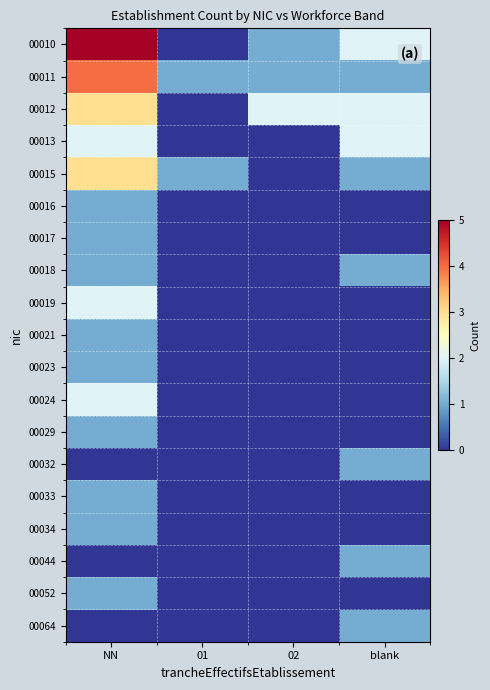

Reading left to right, what are all the values shown in this chart?

00010: NN=5	01=0	02=1	blank=2
00011: NN=4	01=1	02=1	blank=1
00012: NN=3	01=0	02=2	blank=2
00013: NN=2	01=0	02=0	blank=2
00015: NN=3	01=1	02=0	blank=1
00016: NN=1	01=0	02=0	blank=0
00017: NN=1	01=0	02=0	blank=0
00018: NN=1	01=0	02=0	blank=1
00019: NN=2	01=0	02=0	blank=0
00021: NN=1	01=0	02=0	blank=0
00023: NN=1	01=0	02=0	blank=0
00024: NN=2	01=0	02=0	blank=0
00029: NN=1	01=0	02=0	blank=0
00032: NN=0	01=0	02=0	blank=1
00033: NN=1	01=0	02=0	blank=0
00034: NN=1	01=0	02=0	blank=0
00044: NN=0	01=0	02=0	blank=1
00052: NN=1	01=0	02=0	blank=0
00064: NN=0	01=0	02=0	blank=1